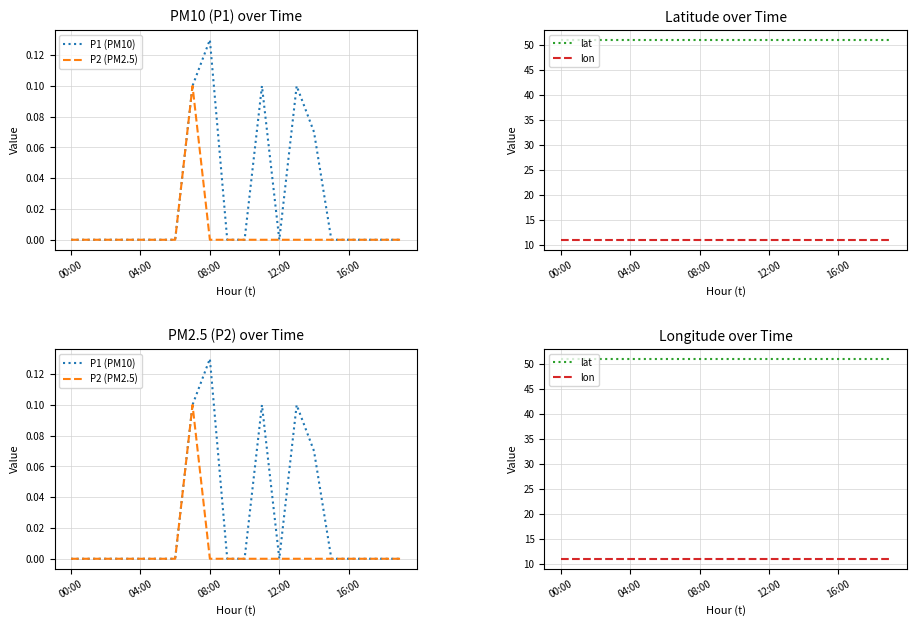

True or false: P1 (PM10) and lon cross at least once.

False